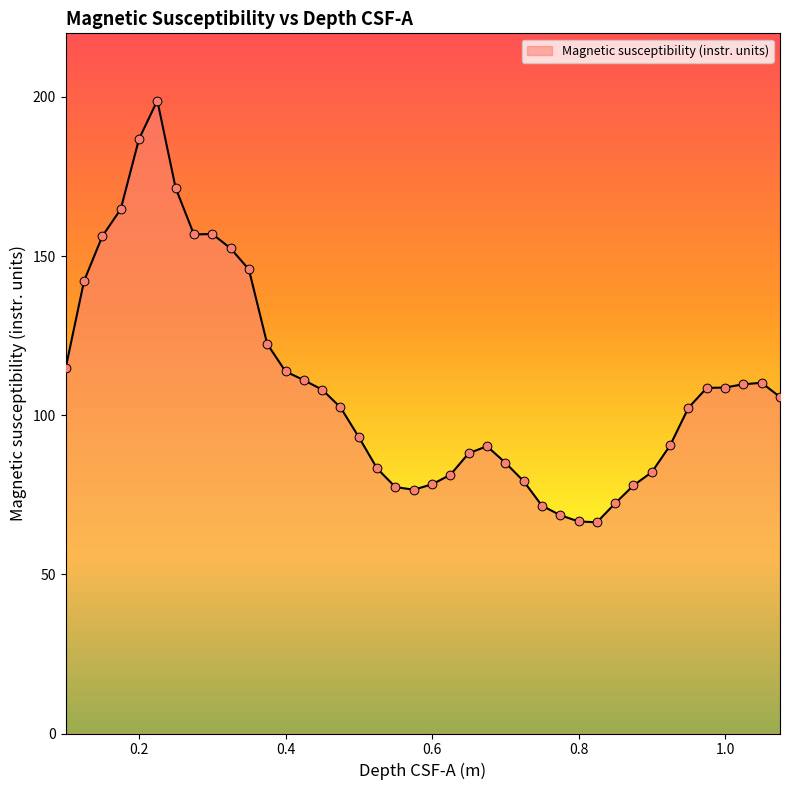

What is the difference between the maximum and minimum values?

132.5